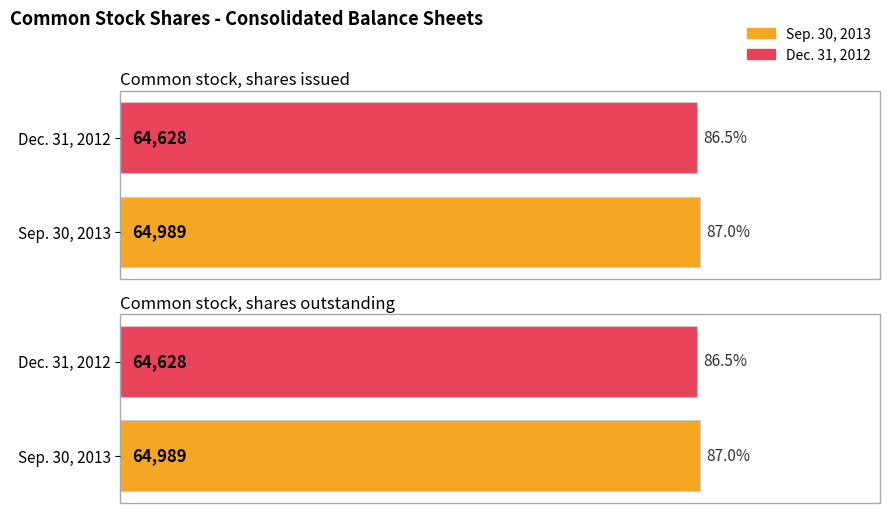

What is the sum of all Sep. 30, 2013 values?

129978